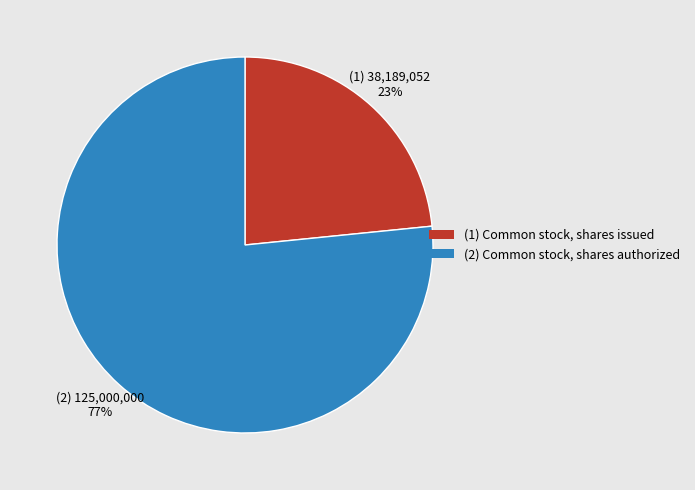

Rank the categories by value from highest to lowest.

(2) Common stock, shares authorized, (1) Common stock, shares issued